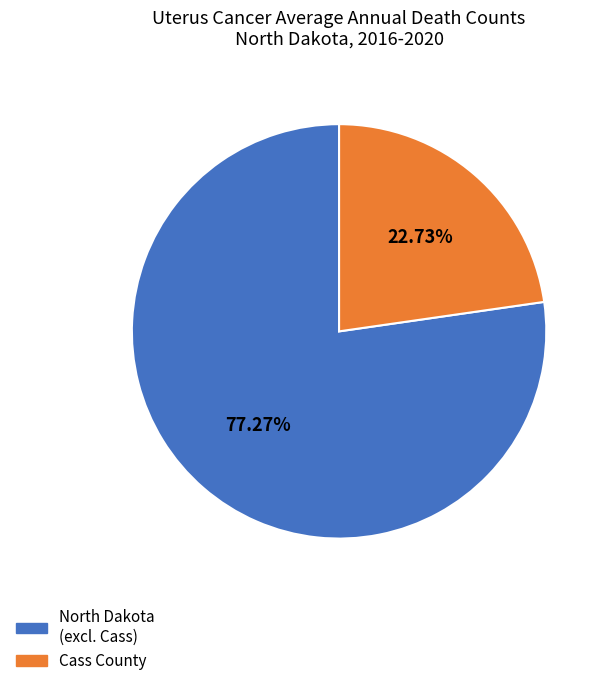

Is there a majority slice in this chart?

Yes